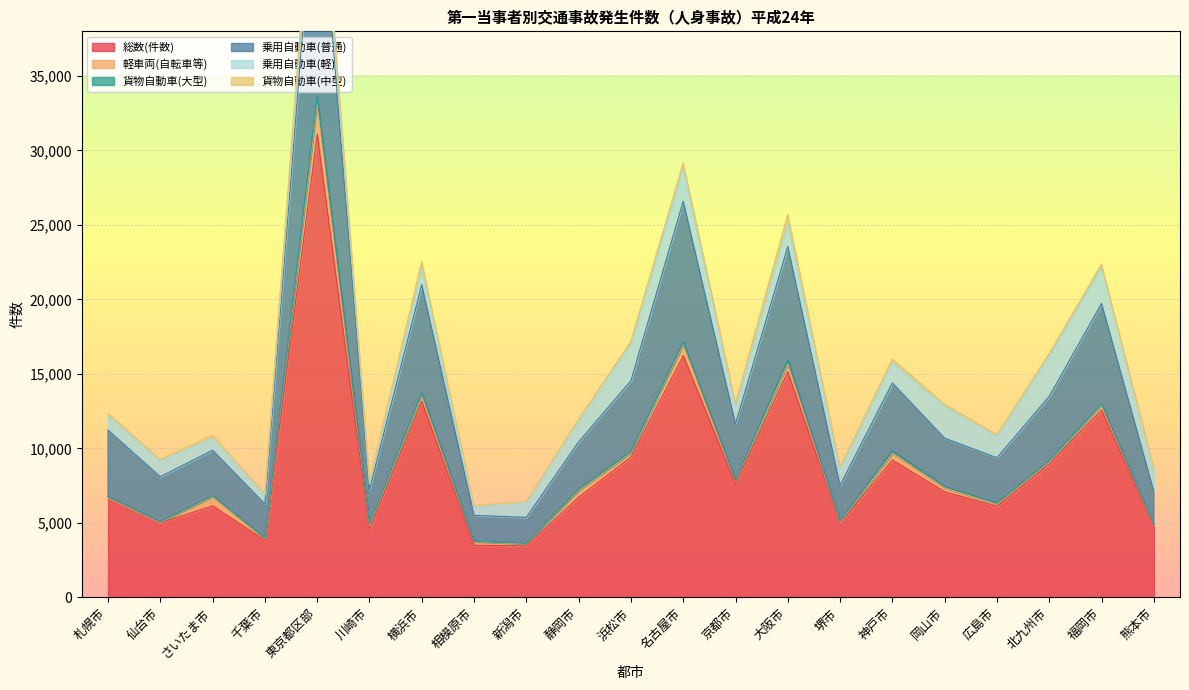

How many intersections are there between 軽車両(自転車等) and 貨物自動車(中型)?

6